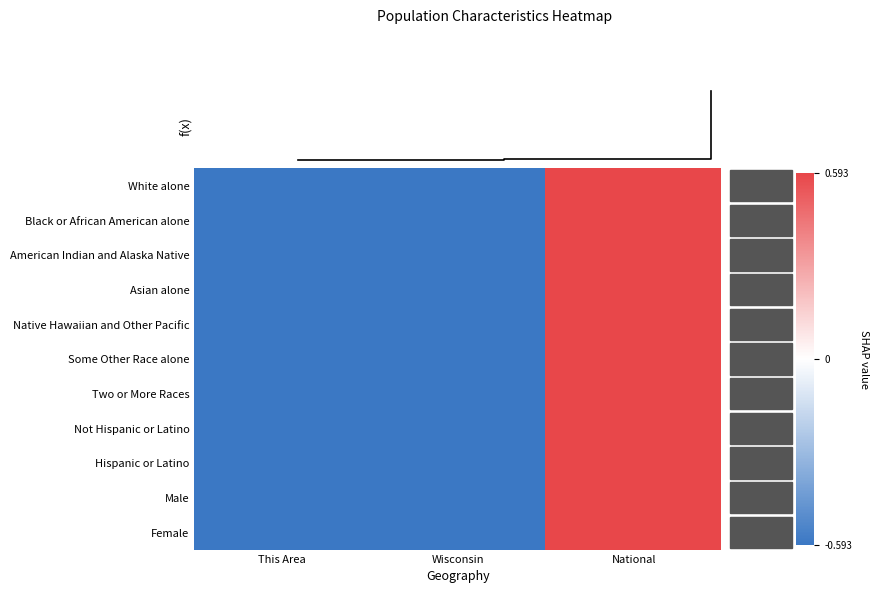

How many series are shown in this chart?

11